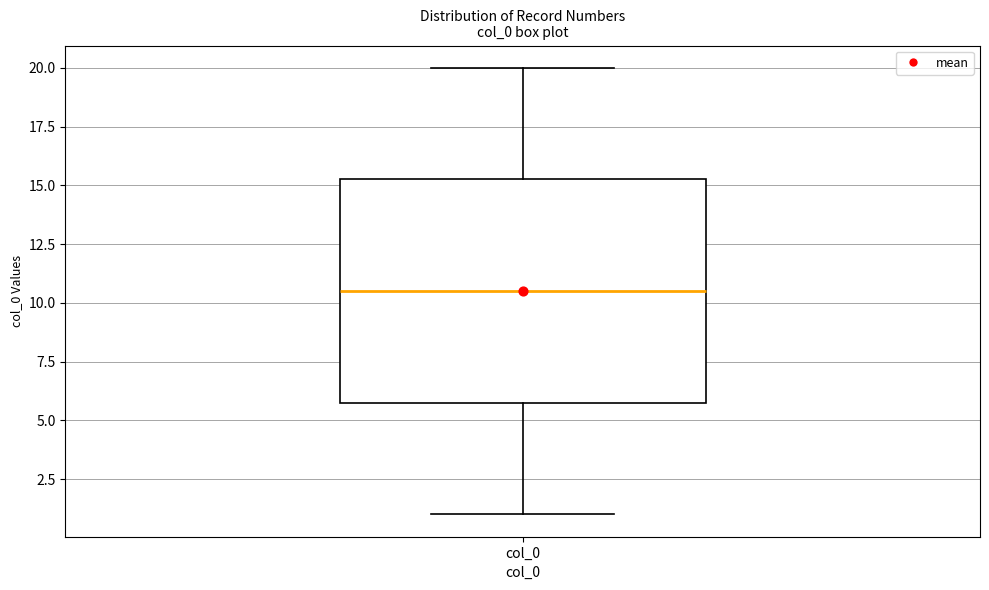

Where does the median line of the box for col_0 sit on the y-axis? The values are not printed on the chart, so give them approximately, as read against the axis.

10.5